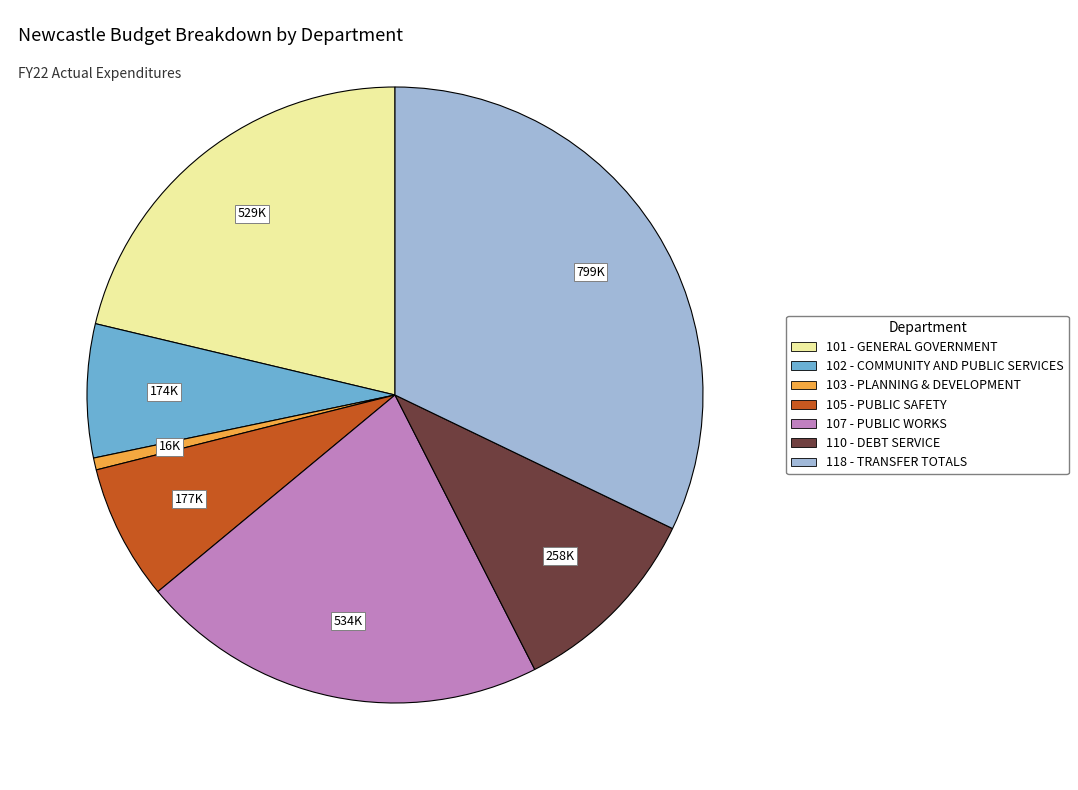

The 107 - PUBLIC WORKS slice represents 34% of the pie. True or false?

False